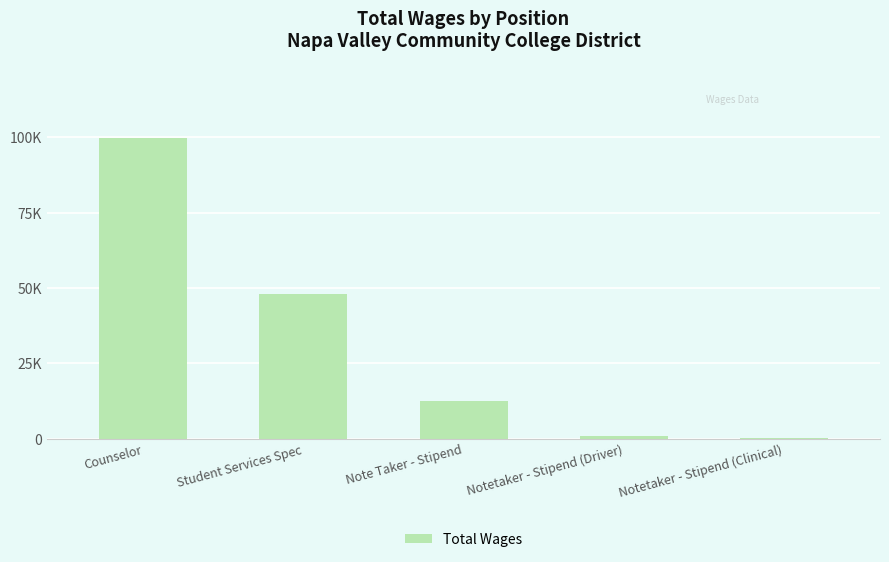

True or false: the data shows 400 at Notetaker - Stipend (Driver).

False